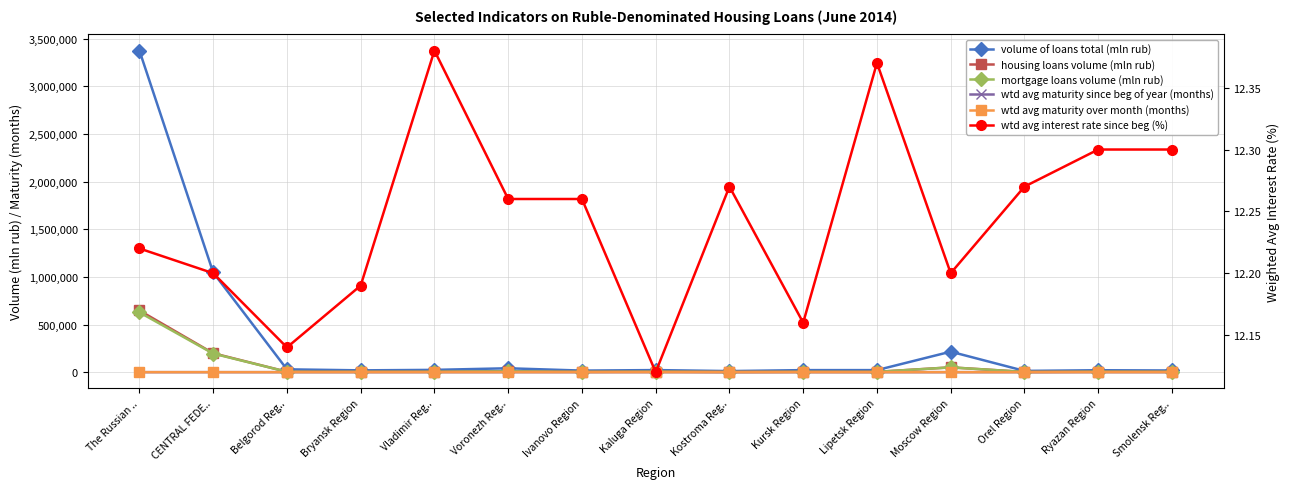

What is the smallest value displayed?

12.1